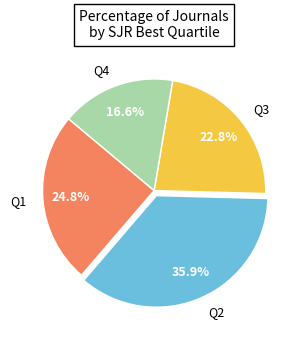

Between Q2 and Q4, which is larger?

Q2